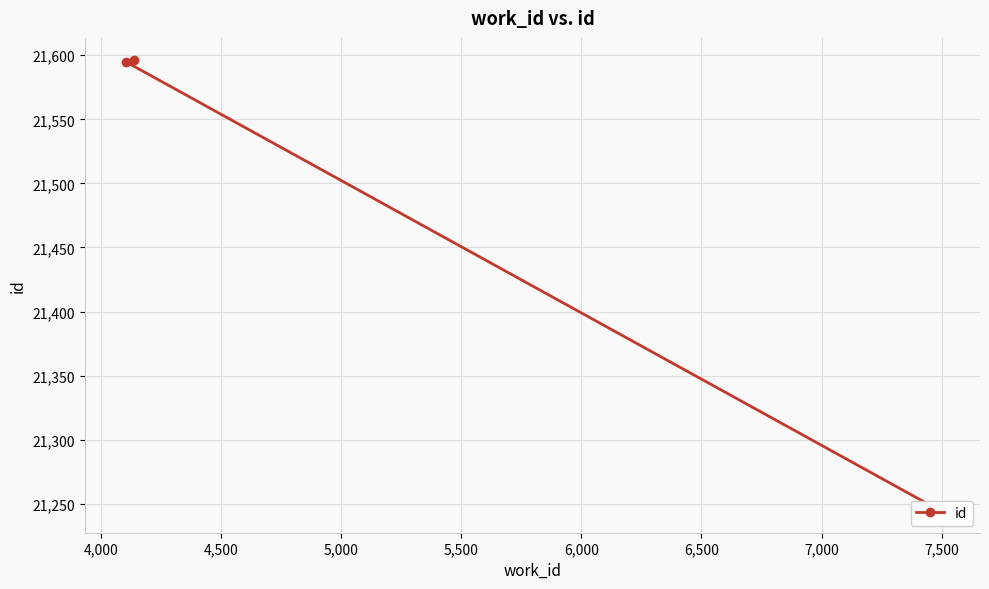

What is the value of the 2nd point from the left?

21595